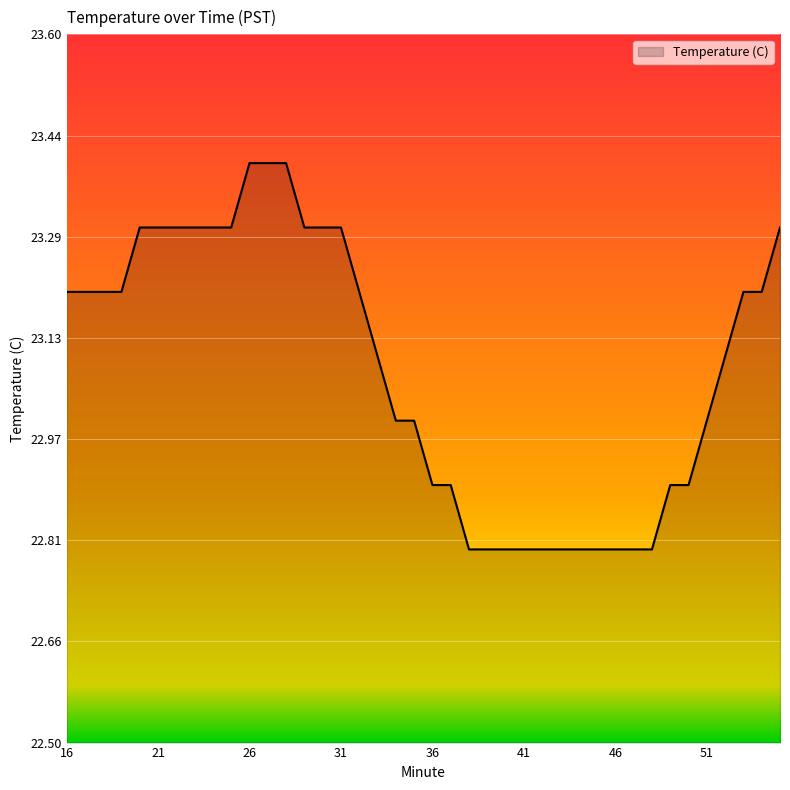

Count the values in the range 22 to 23.

18